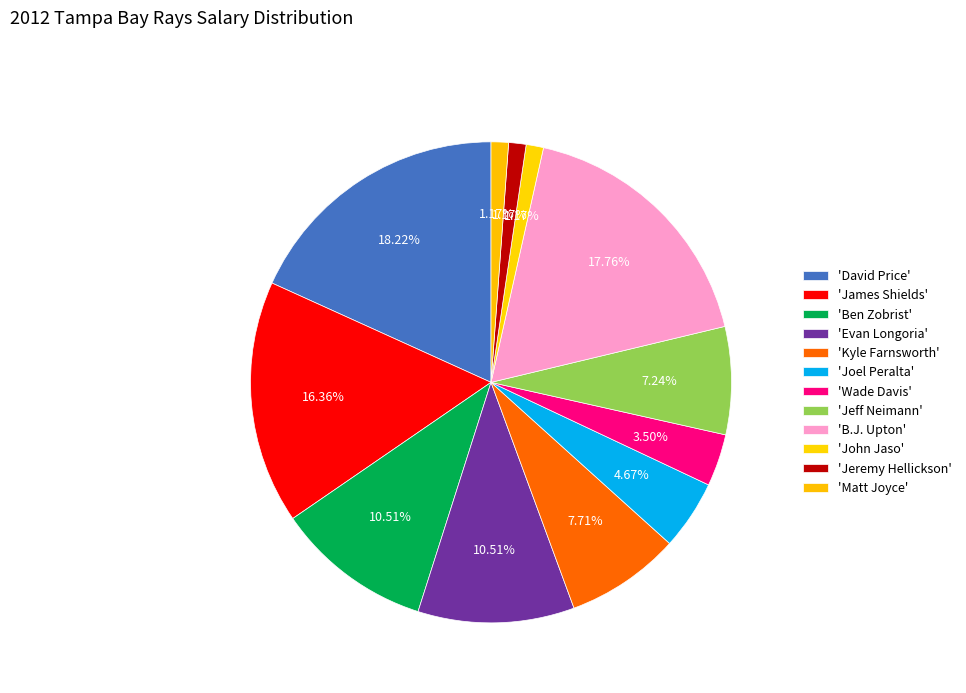

Count the number of slices in the pie.

12